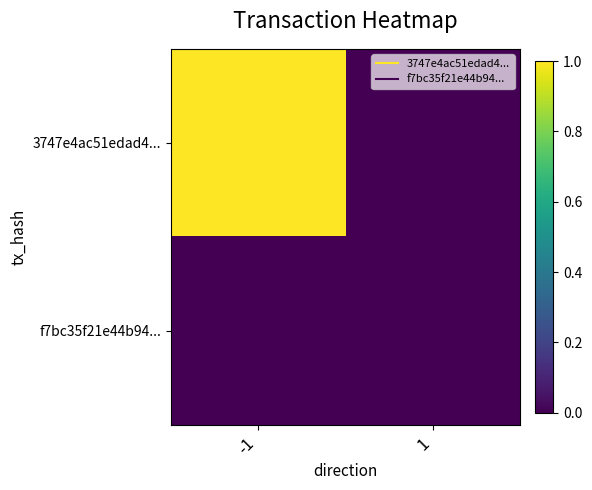

What is the maximum value shown in the chart?

1